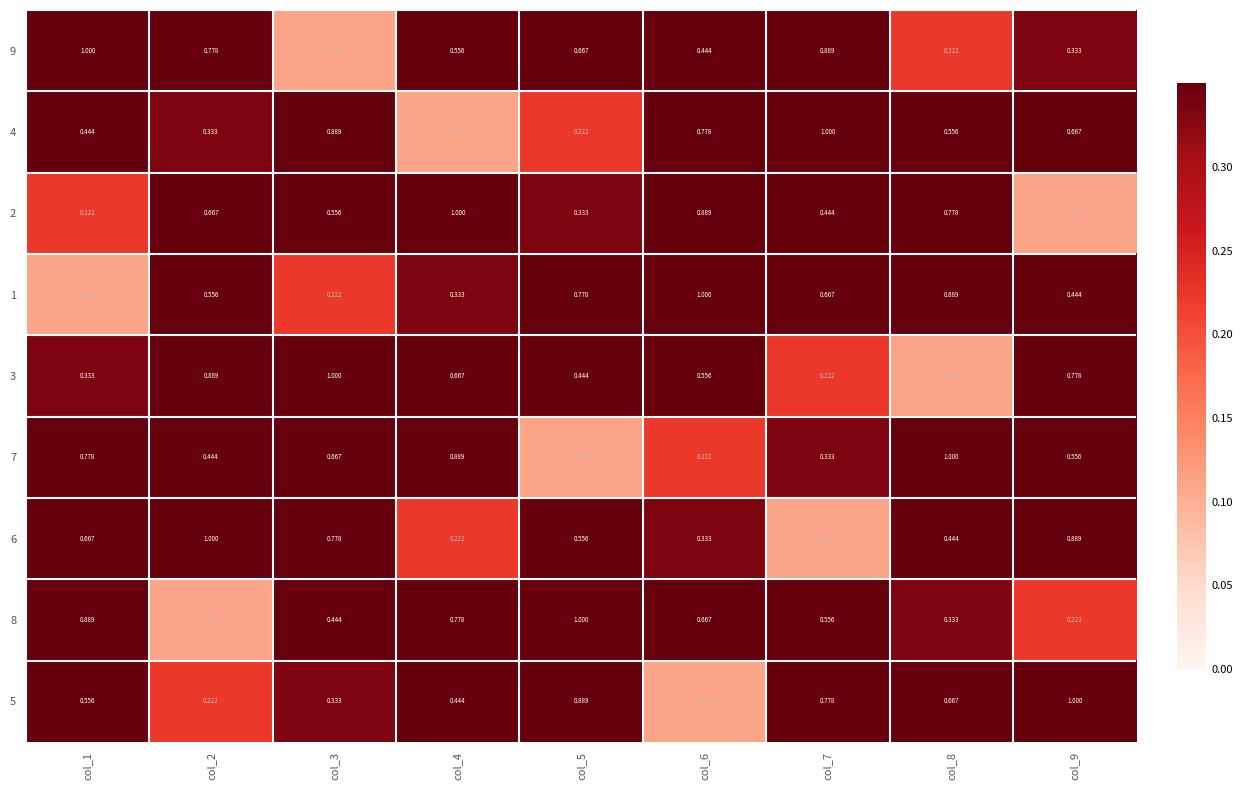

Is the value of 4 at col_6 greater than the value of 3 at col_8?

Yes